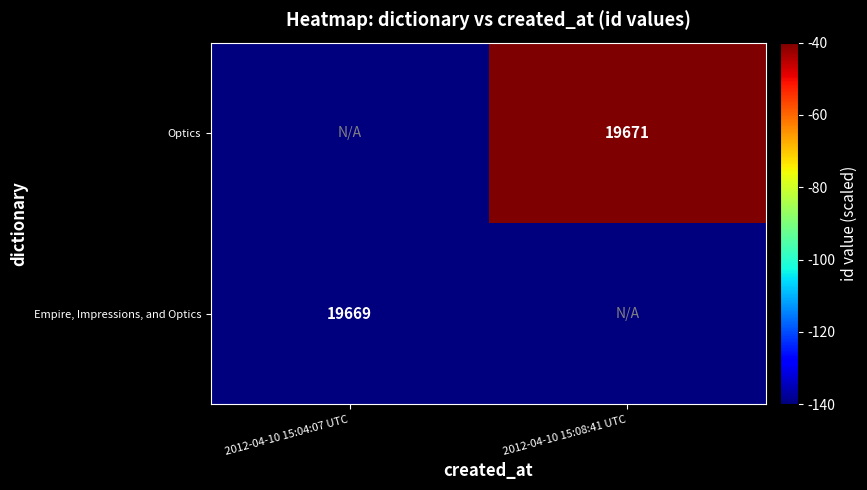

The Empire, Impressions, and Optics series shows 19669 at 2012-04-10 15:04:07 UTC. True or false?

True